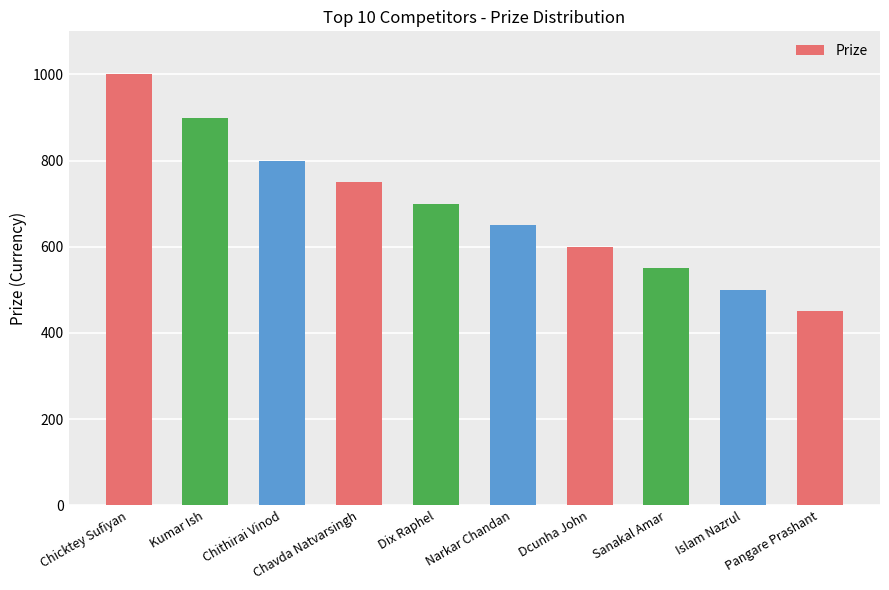

At which category does the chart reach its peak across all series?

Chicktey Sufiyan